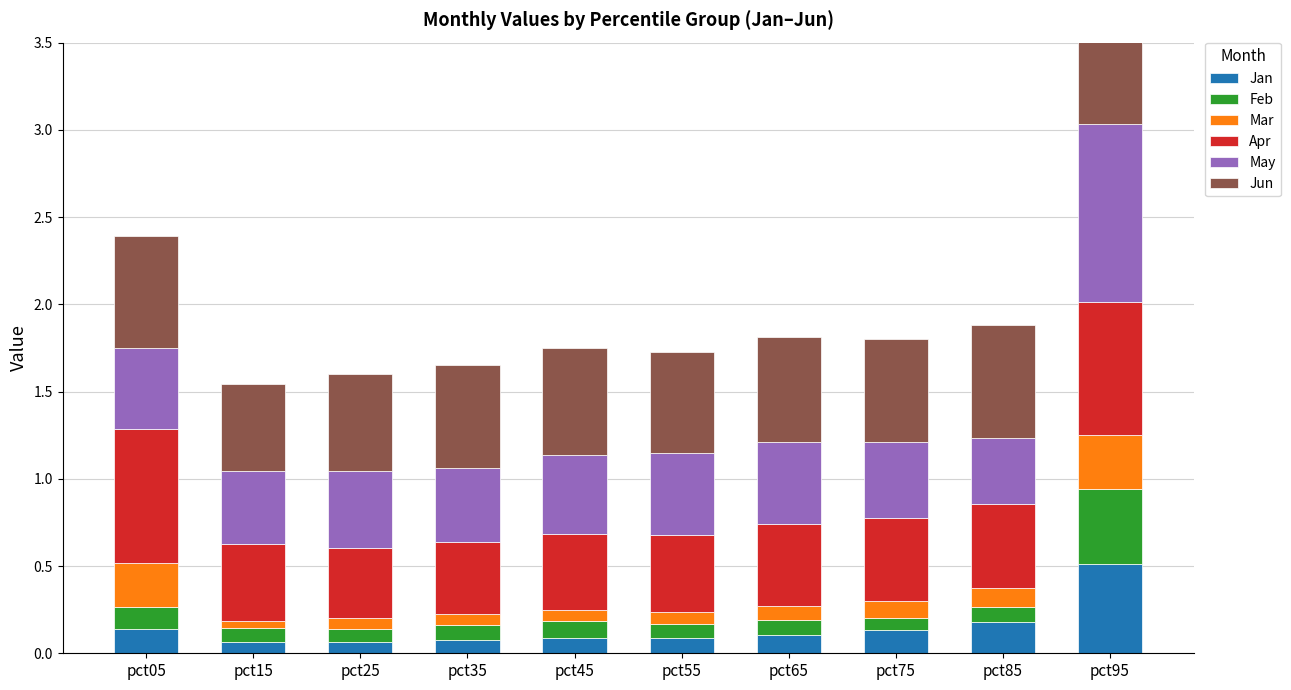

Is it true that May equals 0.4 at pct15?

True